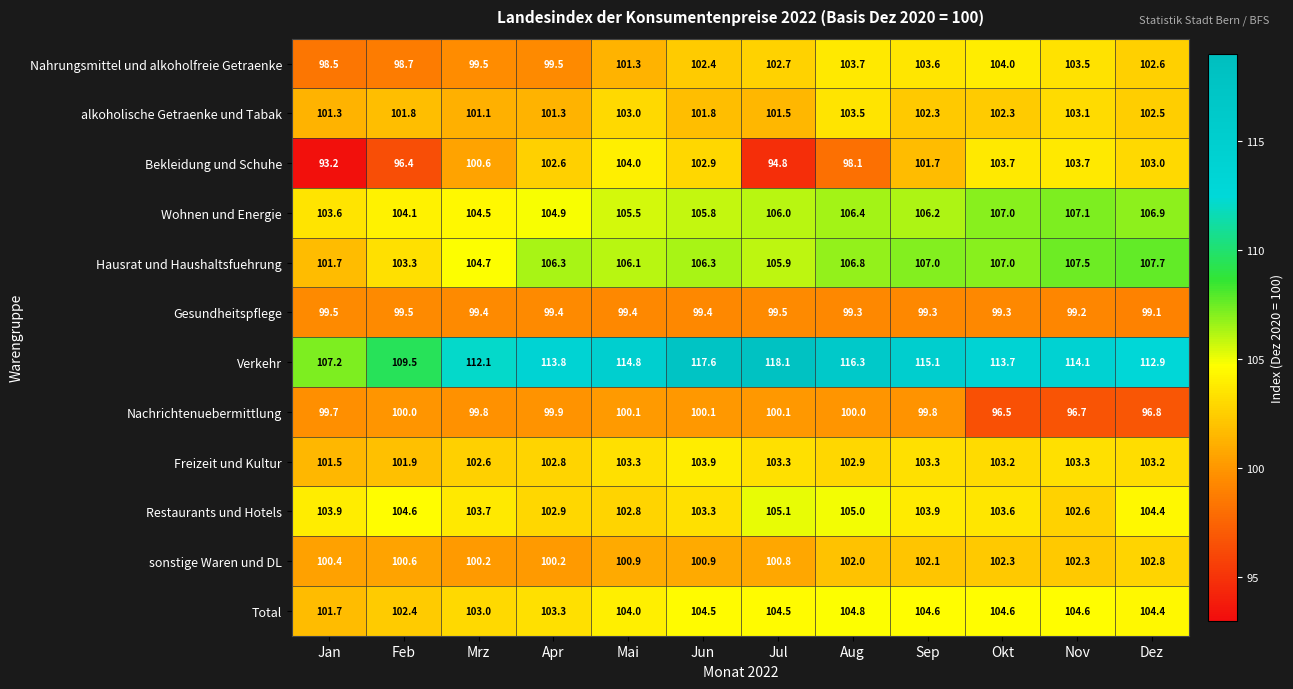

At which label is Nahrungsmittel und alkoholfreie Getraenke closest to 101?

Mai